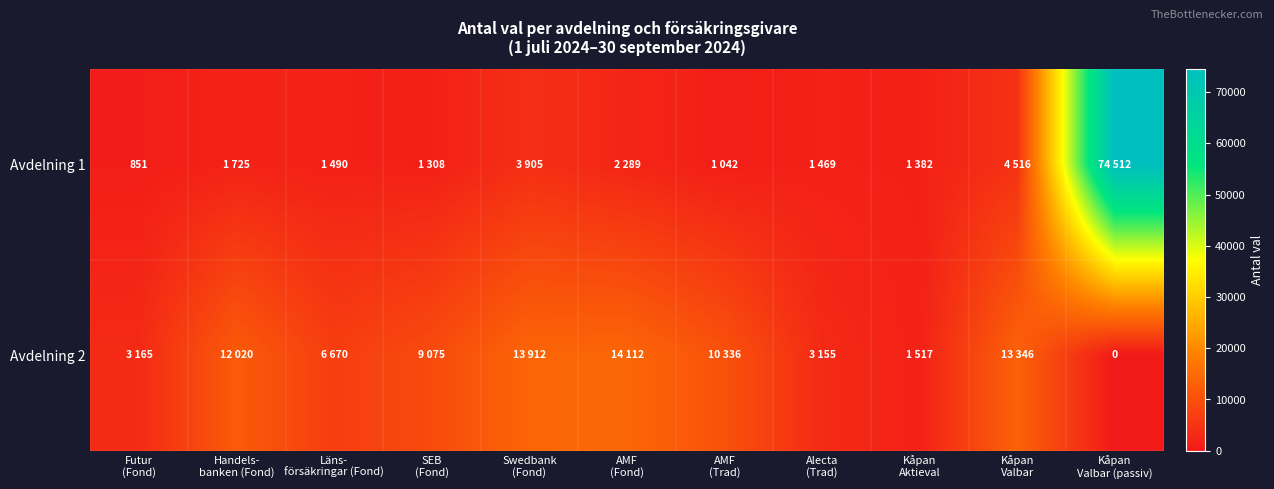

Rank the categories by Avdelning 1 value from lowest to highest.

Futur (Fond), AMF (Trad), SEB (Fond), Kåpan Aktieval, Alecta (Trad), Läns- försäkringar (Fond), Handels- banken (Fond), AMF (Fond), Swedbank (Fond), Kåpan Valbar, Kåpan Valbar (passiv)